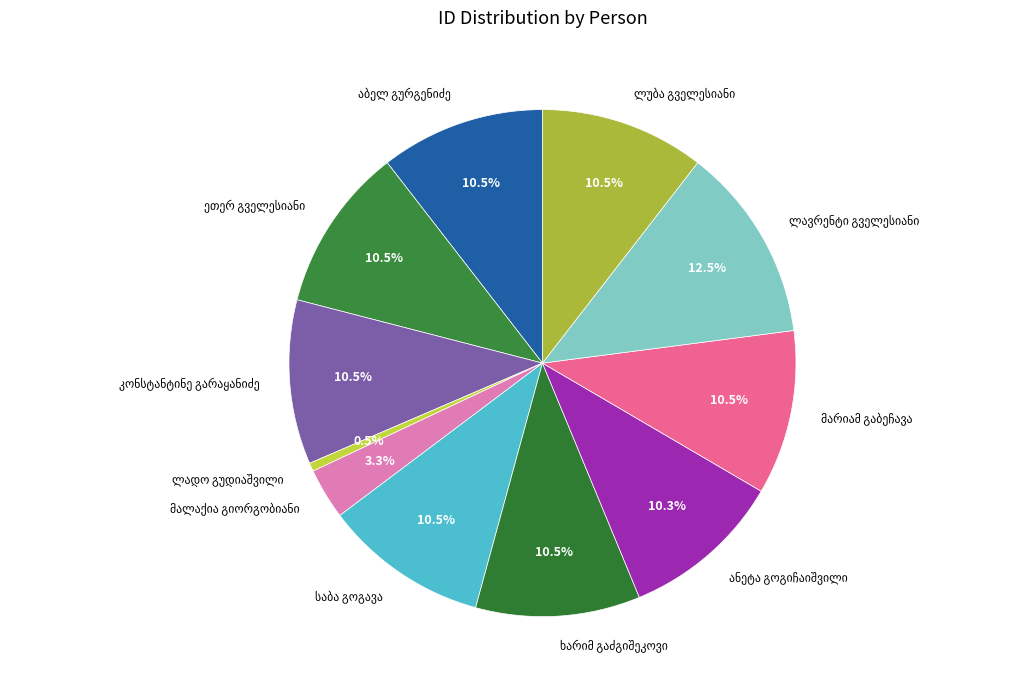

Count the number of slices in the pie.

11